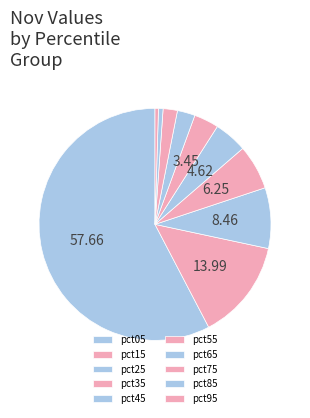

Which has a higher value, pct45 or pct25?

pct25